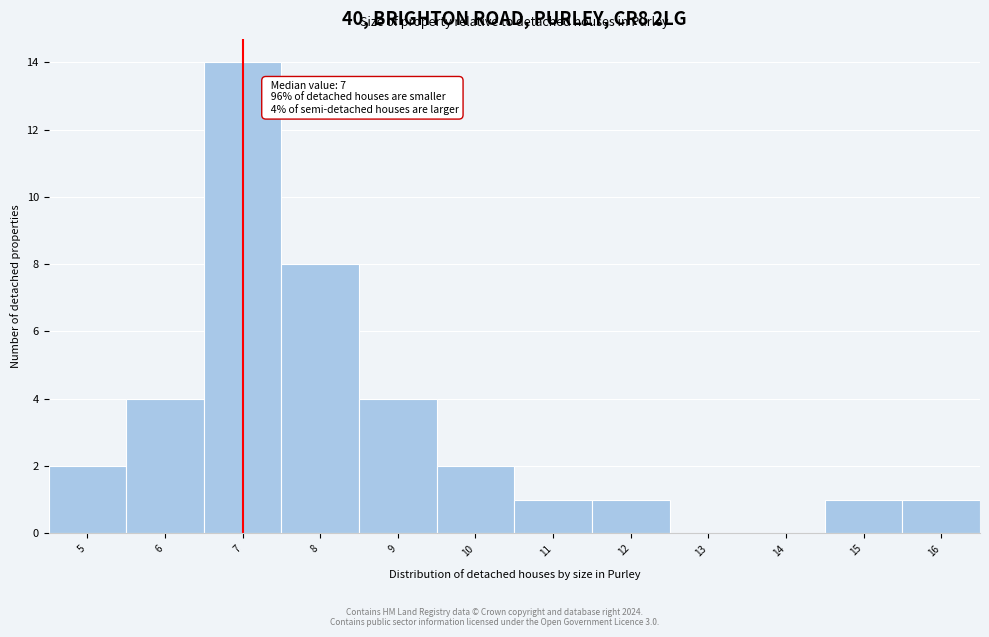

Over which range of the x-axis is the bar tallest?

6.5 to 7.5